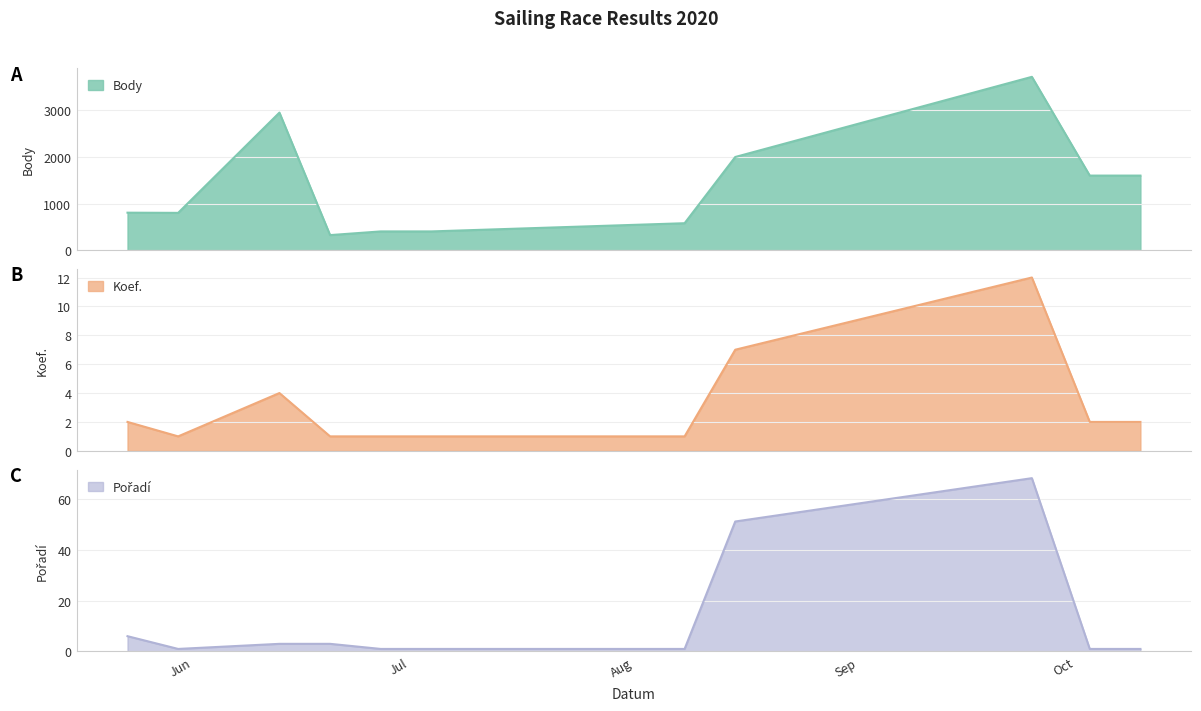

What is the value of the Koef. point at the 11th from the left?

2